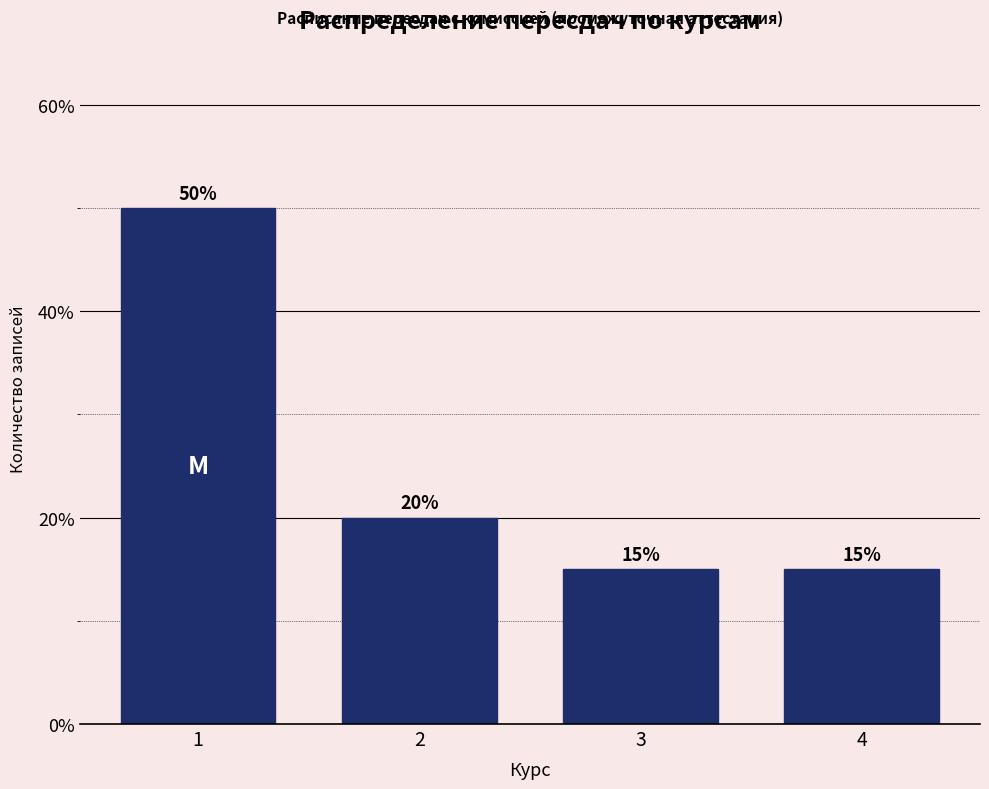

Reading left to right, extract all data points from this chart.

50	20	15	15